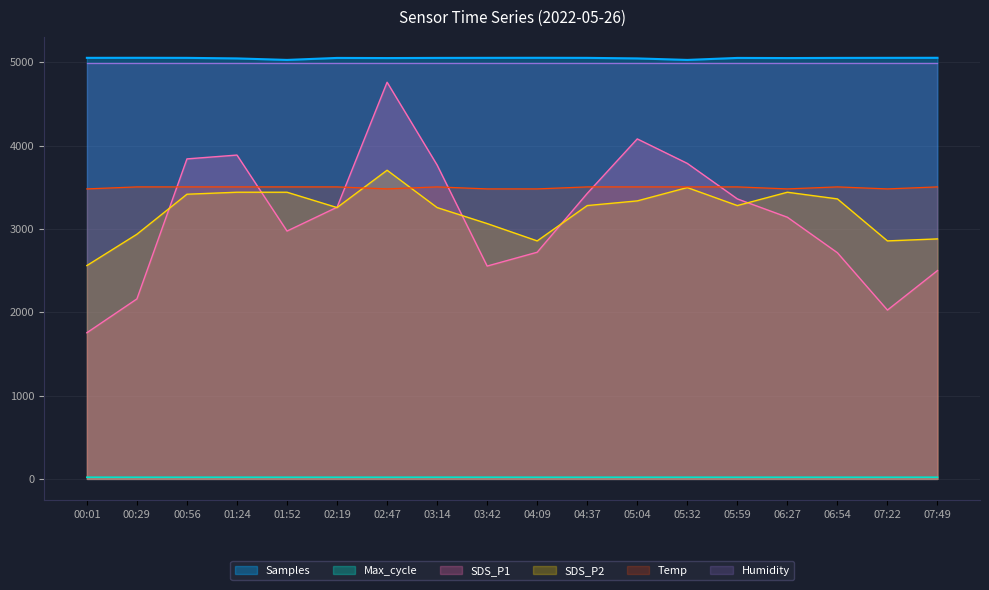

What is the total value across all series at 07:49?

18952.4